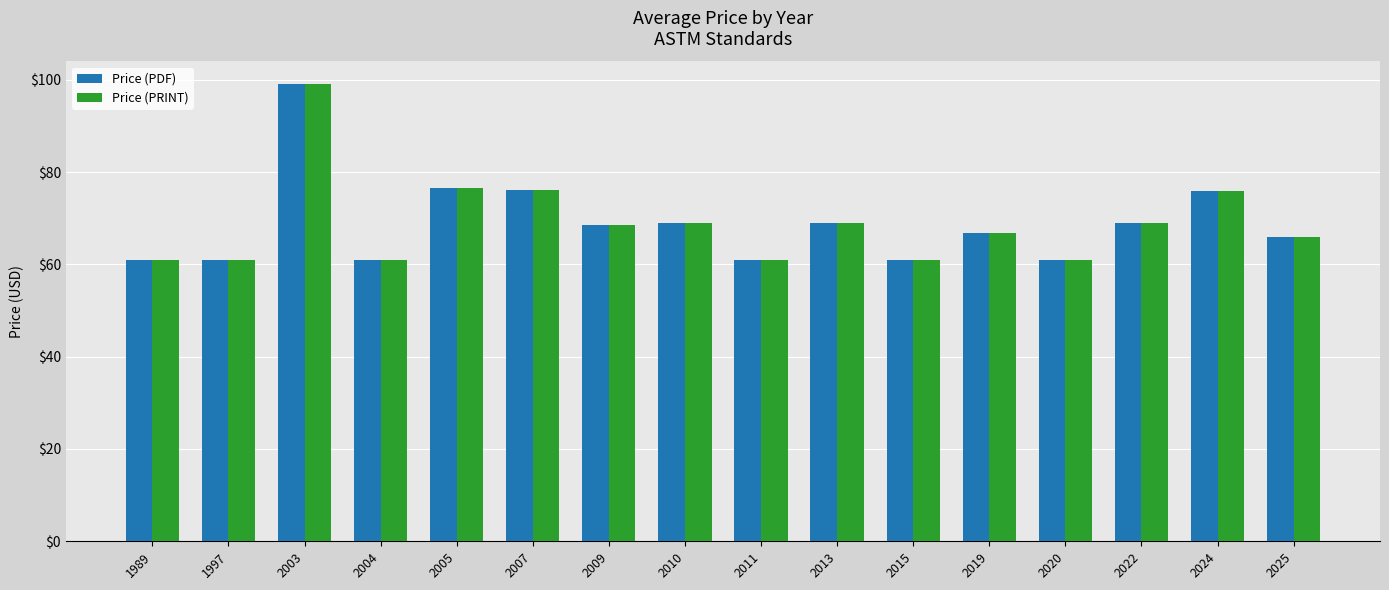

The Price (PRINT) series shows 98.8 at 2015. True or false?

False